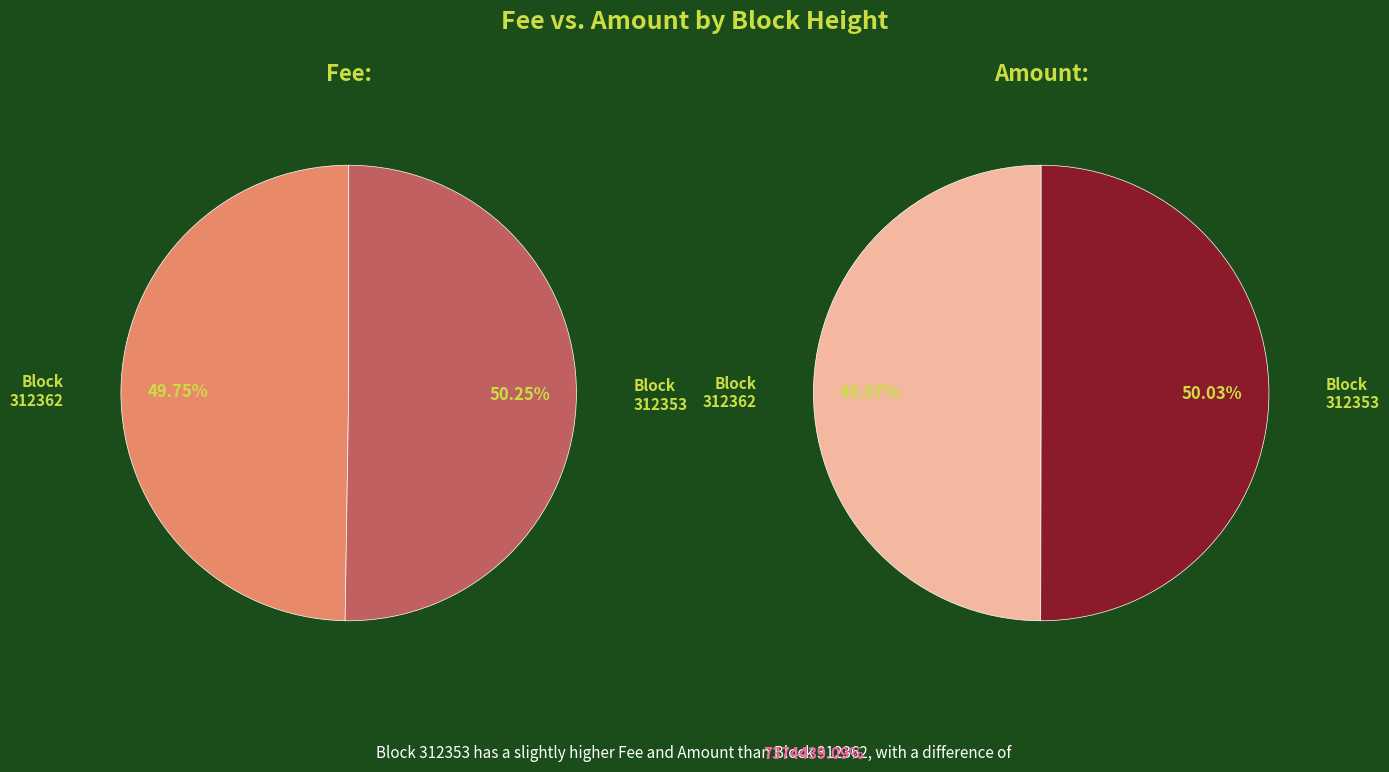

To the nearest percent, what percentage of the pie is 312362?

50%